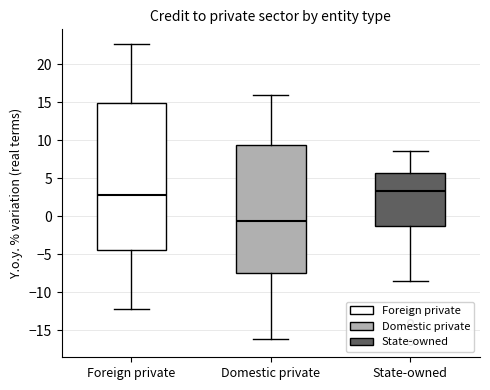

Which box has the lowest median line?

Domestic private